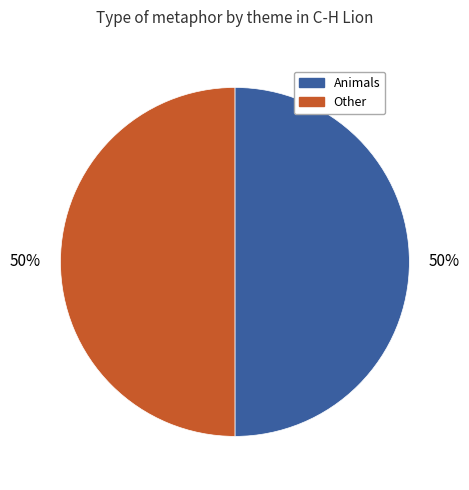

Count the number of slices in the pie.

2